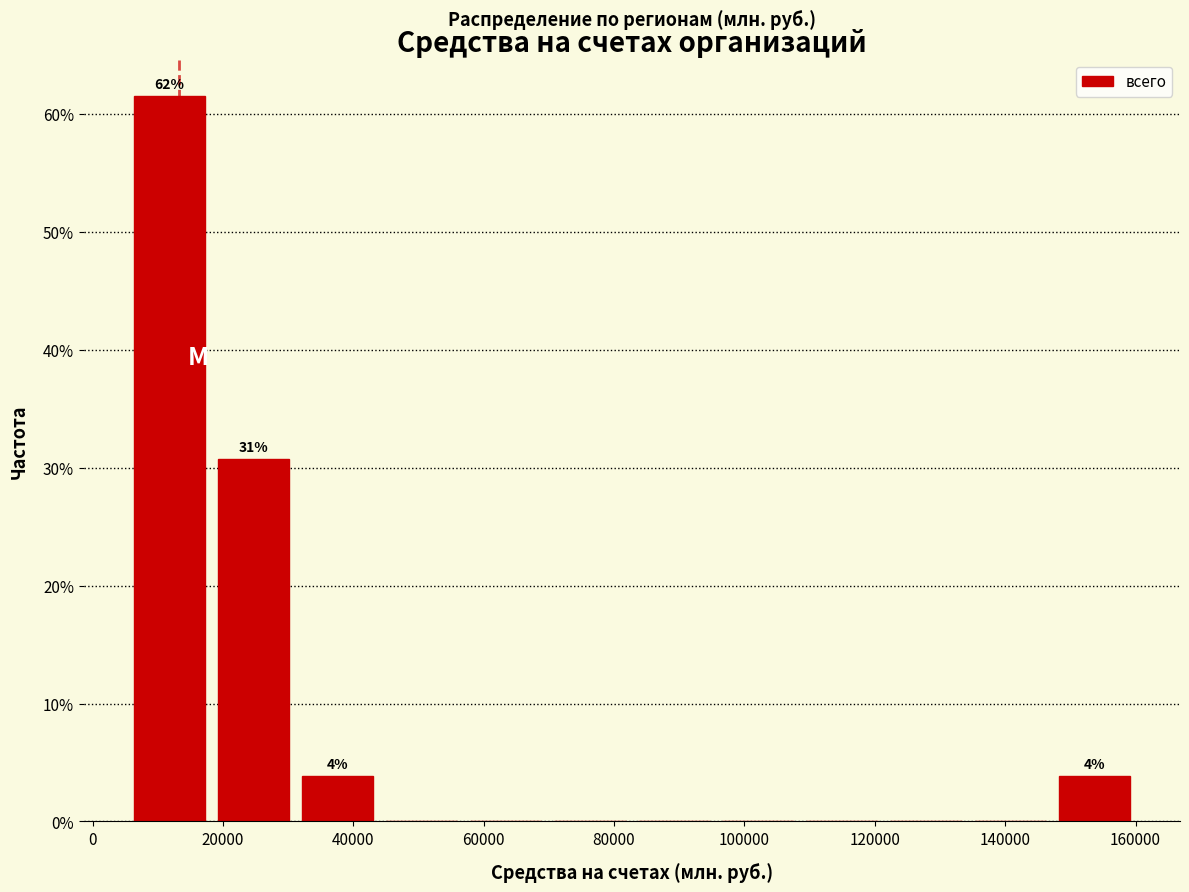

Over which range of the x-axis is the bar tallest?

6000 to 18000